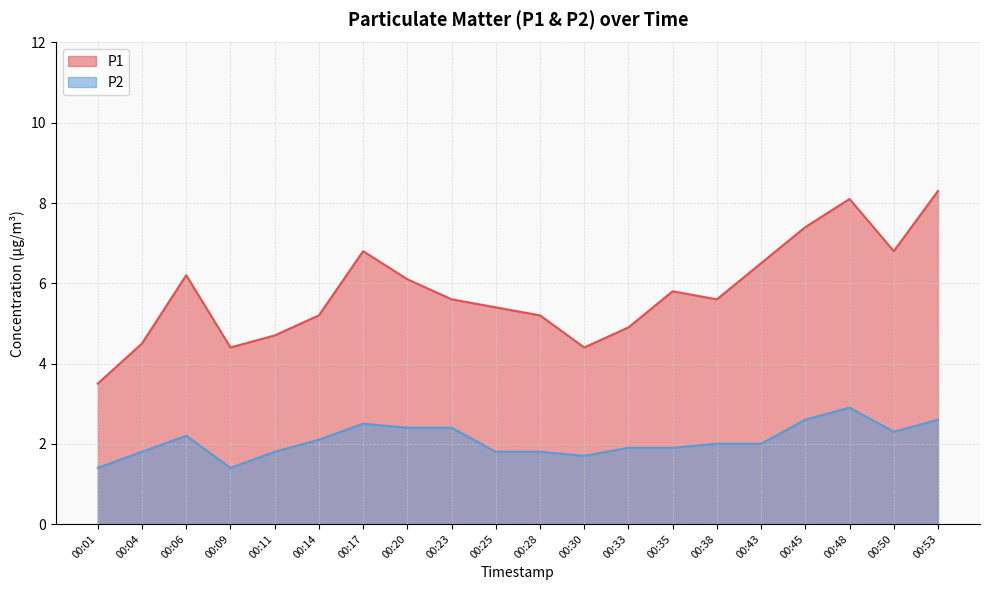

Where is P1 nearest to the value 5?

00:33